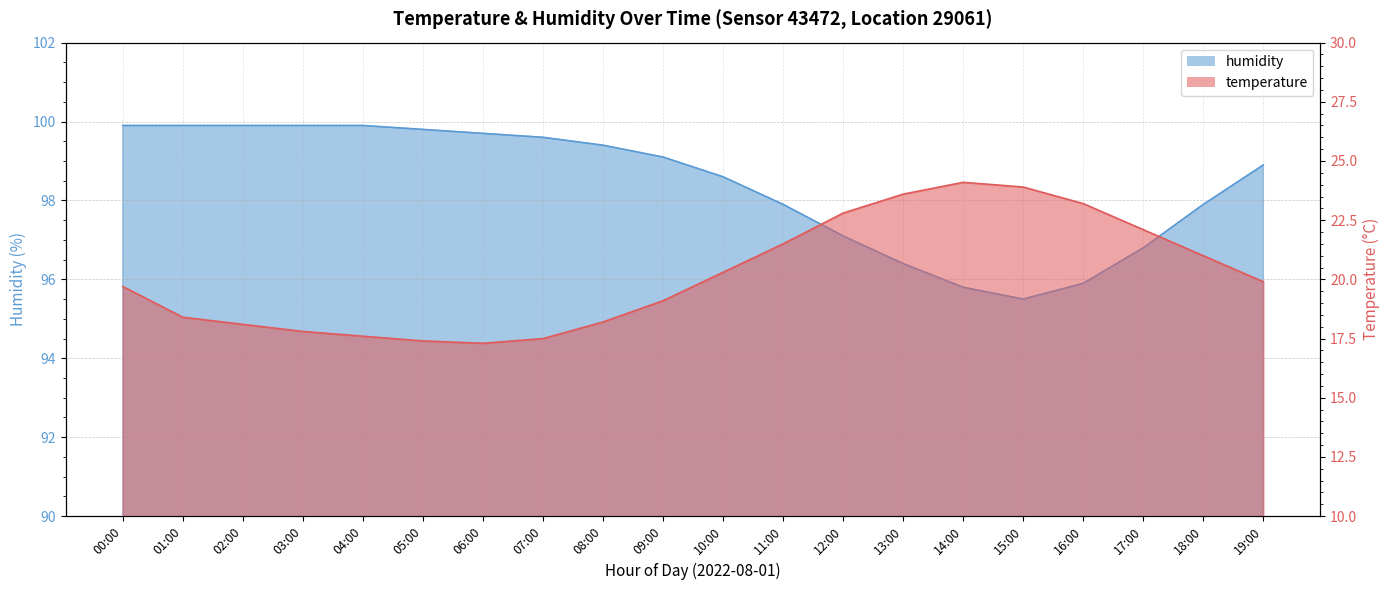

What is the total value across all series at 19:00?

118.8